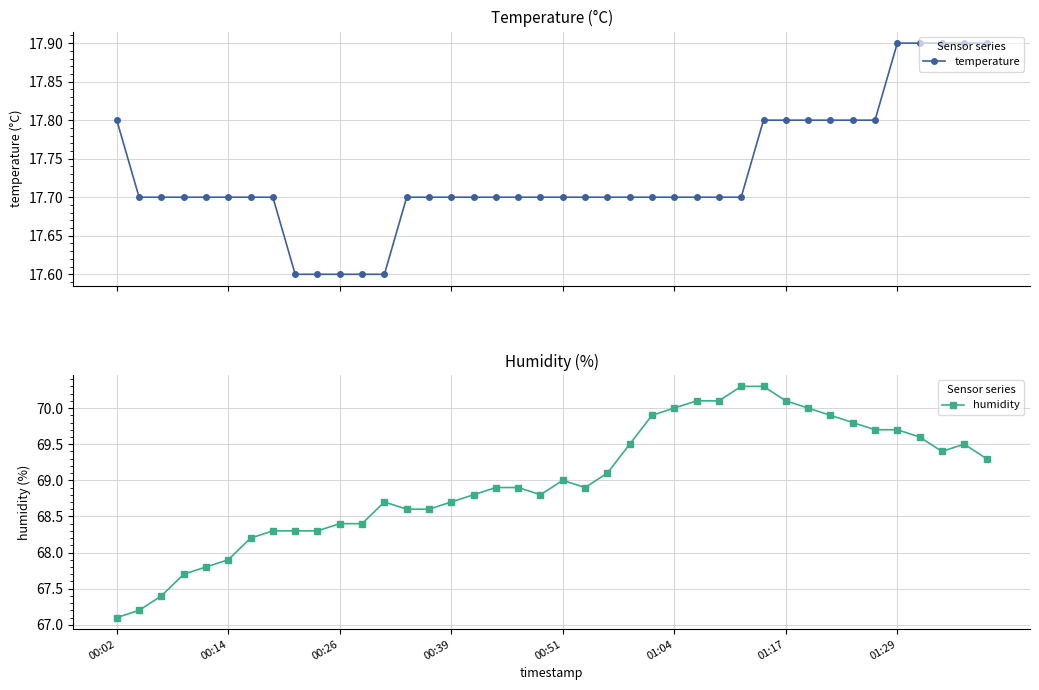

True or false: humidity and temperature intersect in this chart.

False